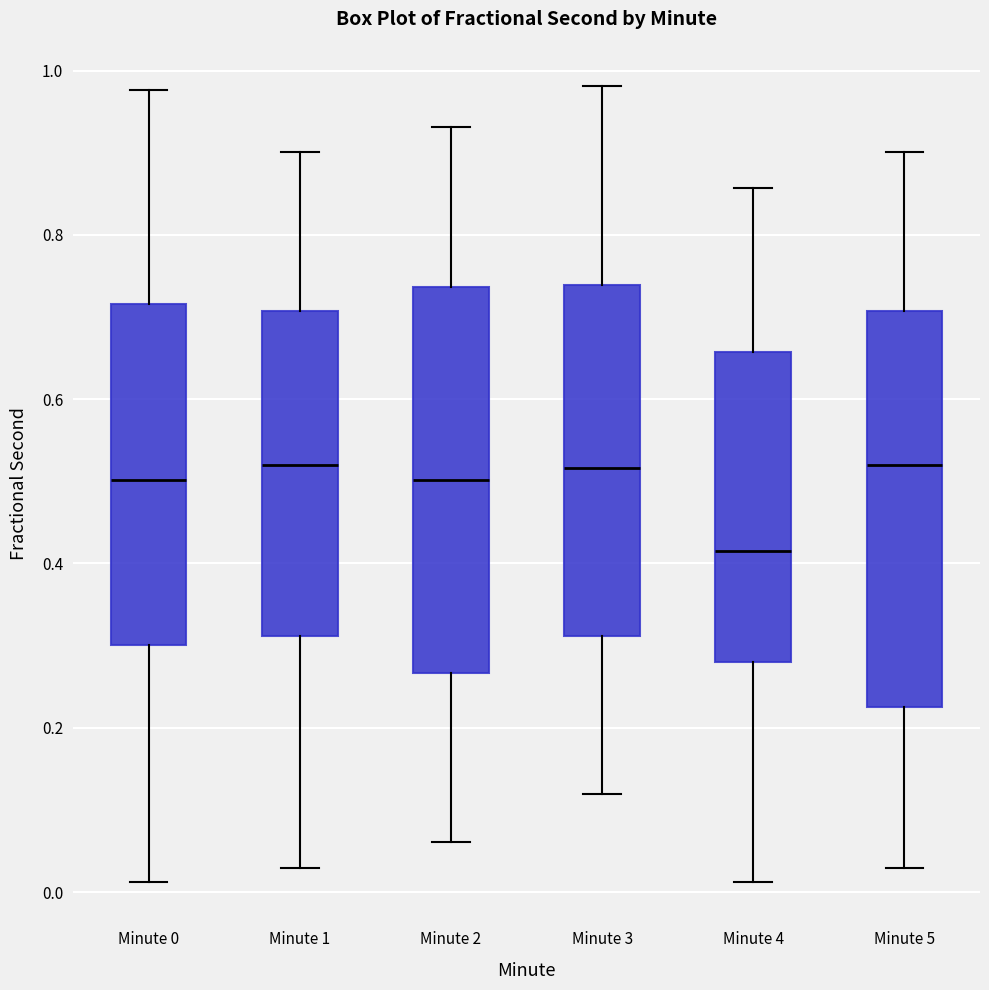

Which box's median line is the lowest?

Minute 4